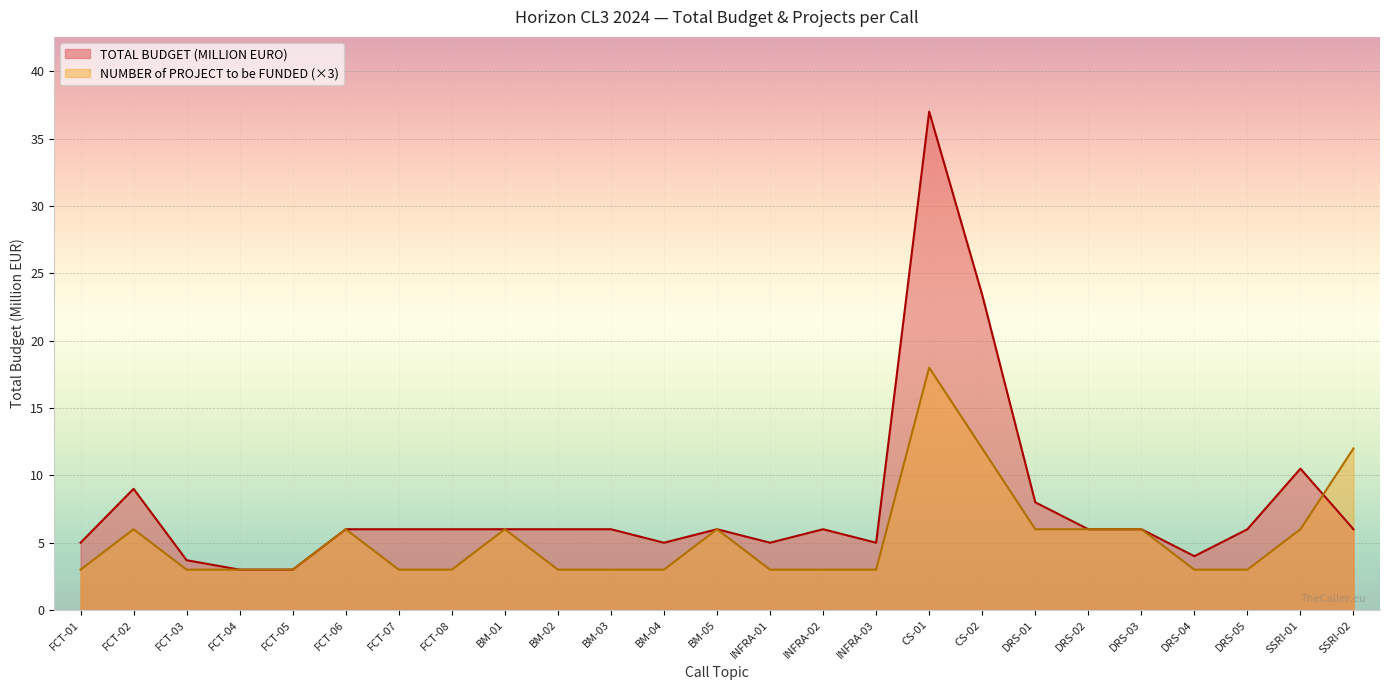

What is the average value of the TOTAL BUDGET (MILLION EURO) series?

7.7